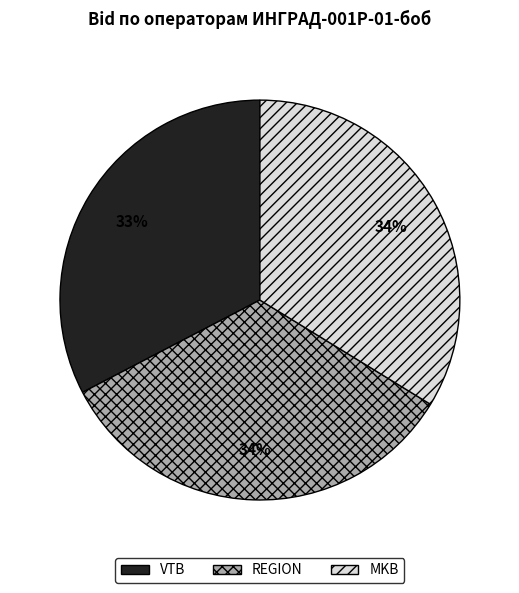

To the nearest percent, what percentage of the pie is VTB?

33%